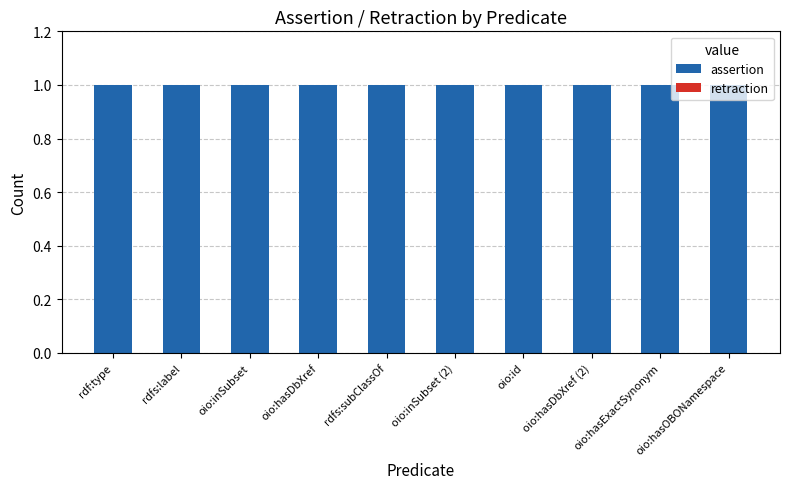

Are the bars horizontal?

No